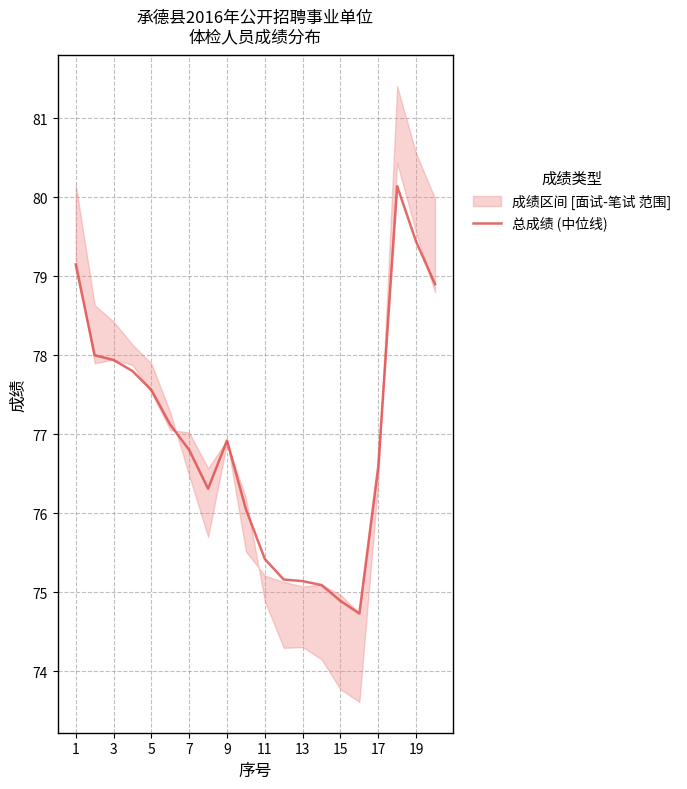

What is the average value?

77.0